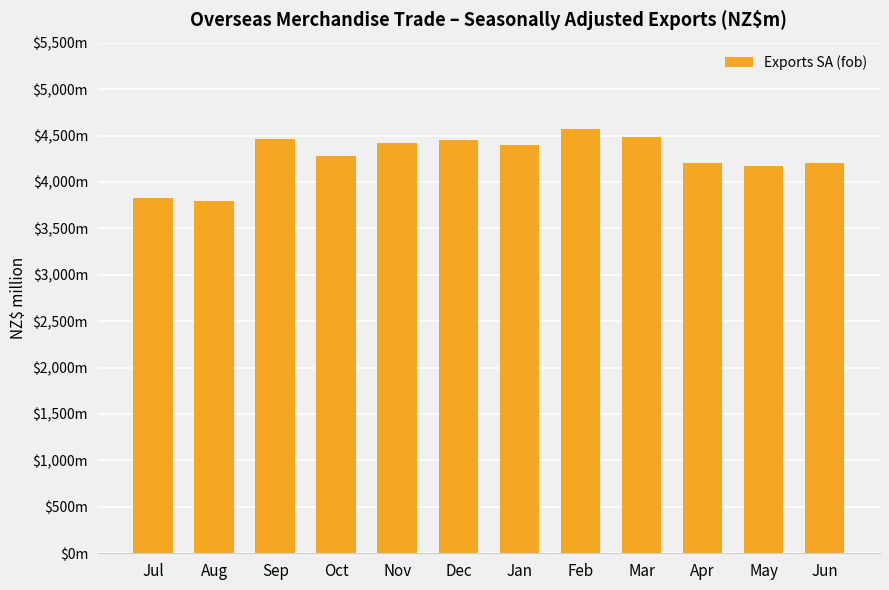

At which label is the value closest to 4181?

May